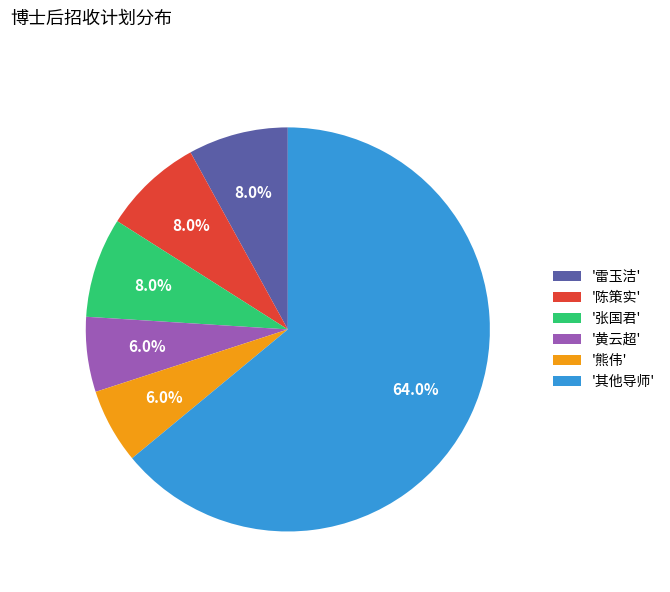

Which category accounts for the majority?

'其他导师'